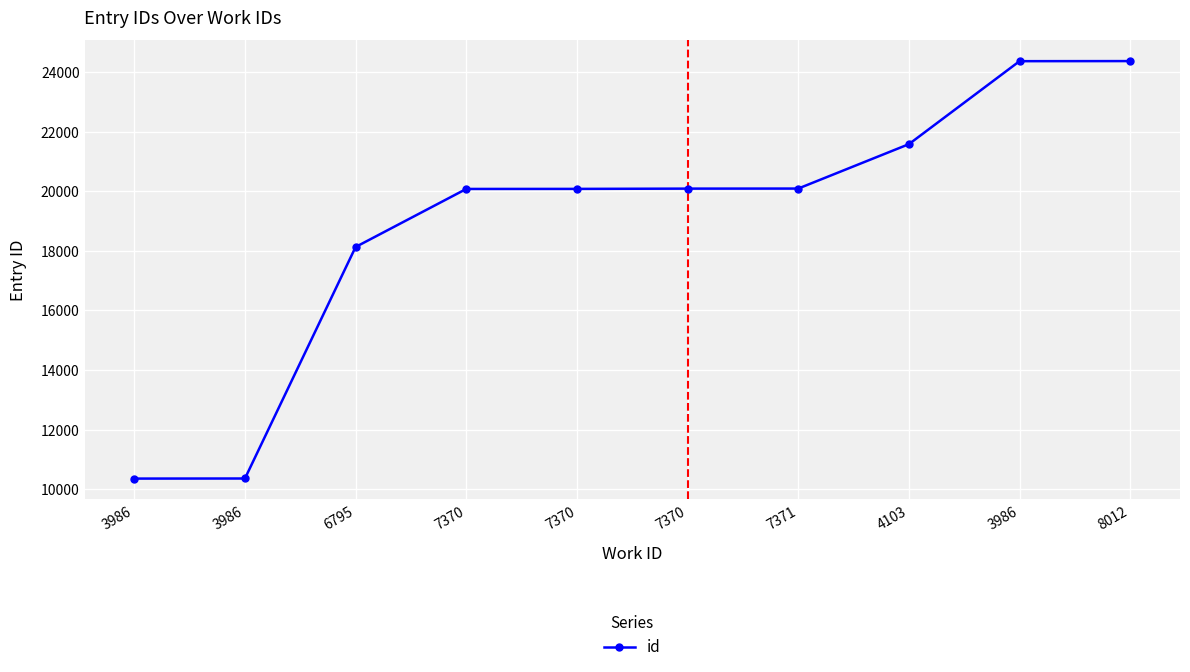

How many lines are shown in the chart?

1